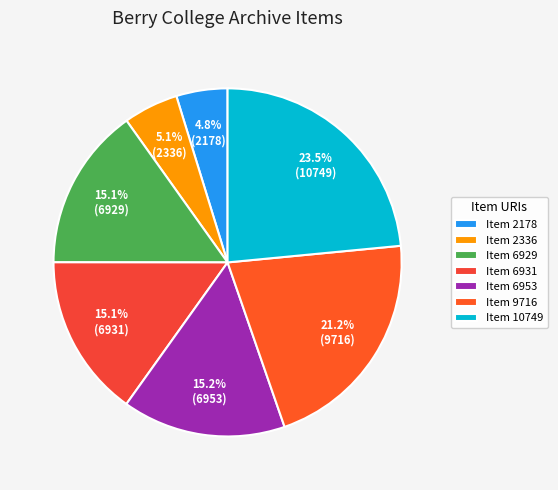

To the nearest percent, what is the average slice percentage?

14%